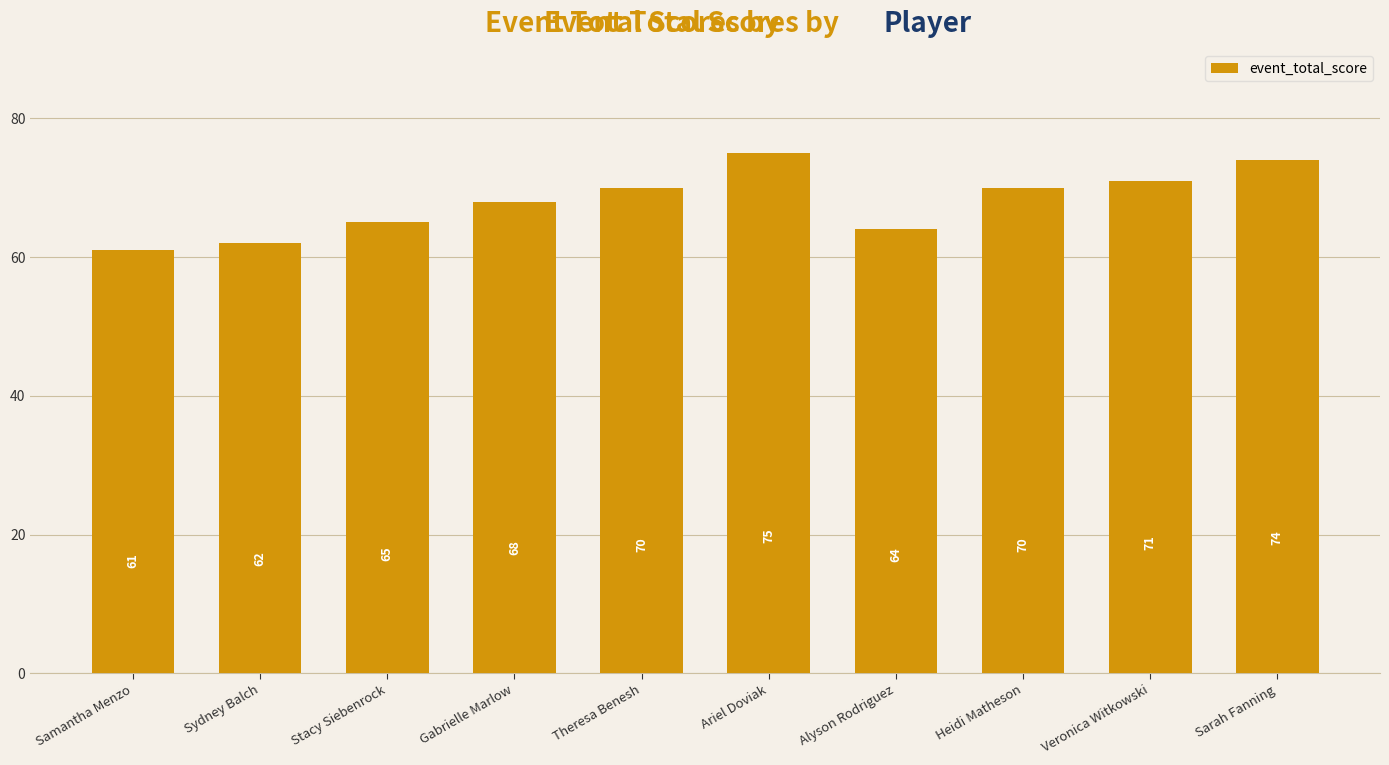

What is the difference between the values at Veronica Witkowski and Gabrielle Marlow?

3